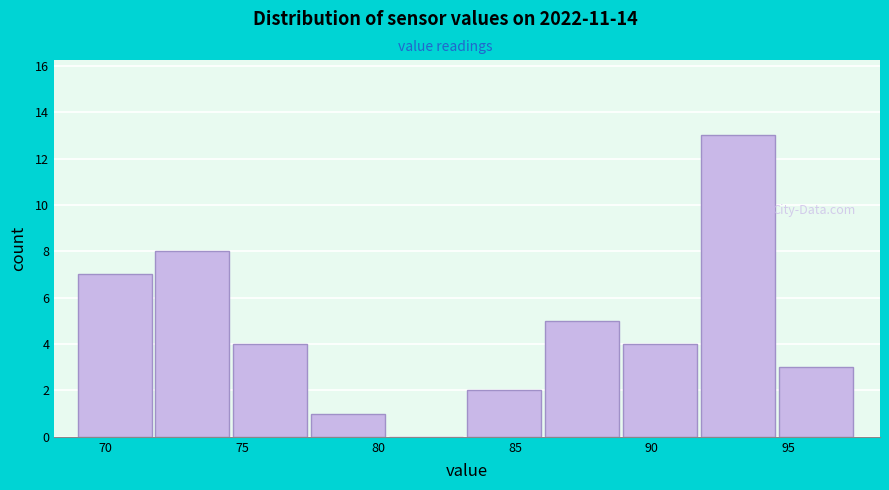

How tall is the bar that spans 72.0 to 74.5 on the x-axis? Neither the bar edges nor the heights are printed on the chart, so give them approximately, as read against the axes.

8